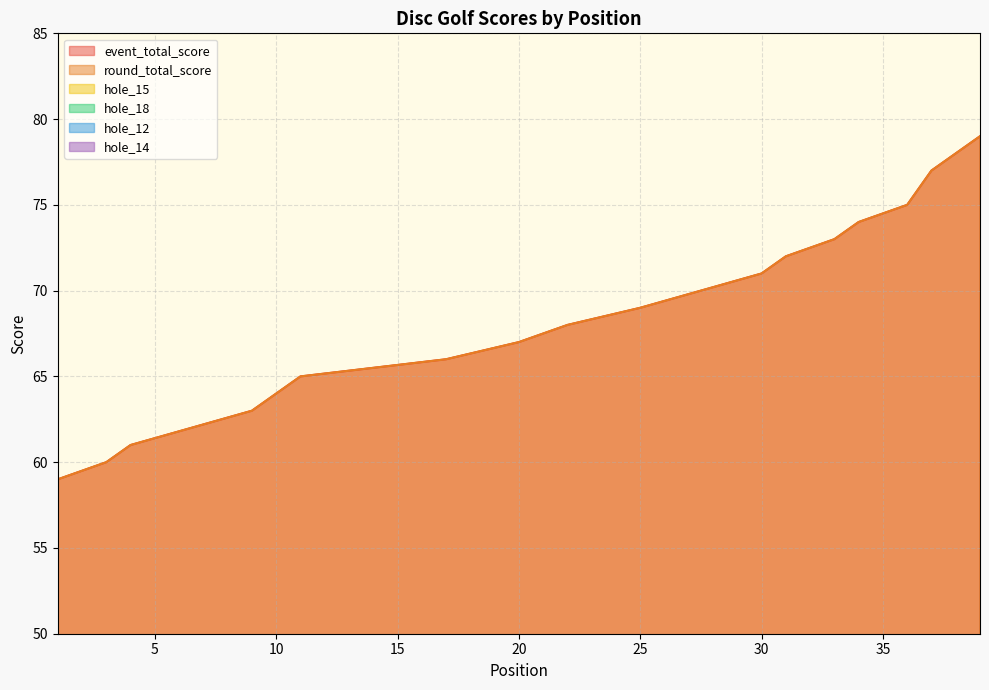

What are all the series names shown in the legend?

event_total_score, round_total_score, hole_15, hole_18, hole_12, hole_14